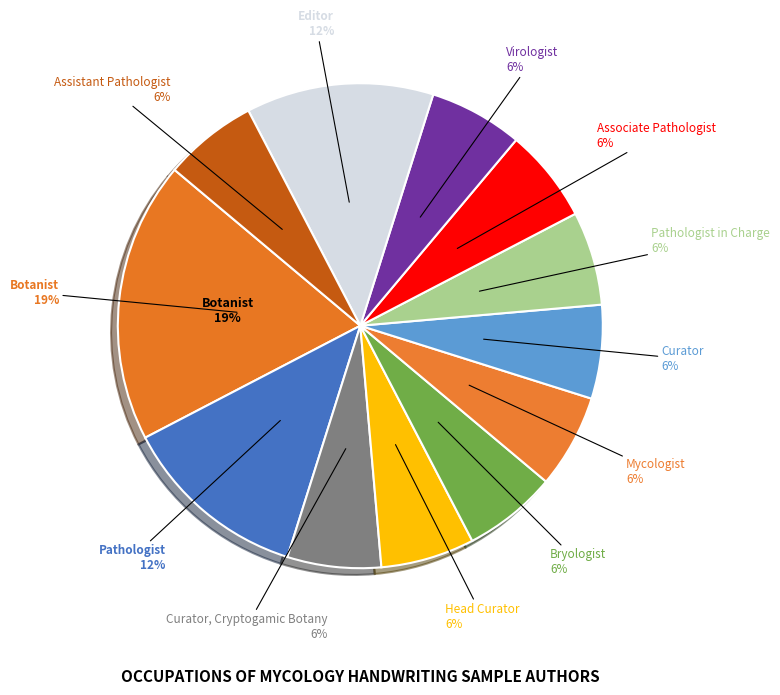

What is the total percentage of Bryologist and Pathologist in Charge?

12.5%